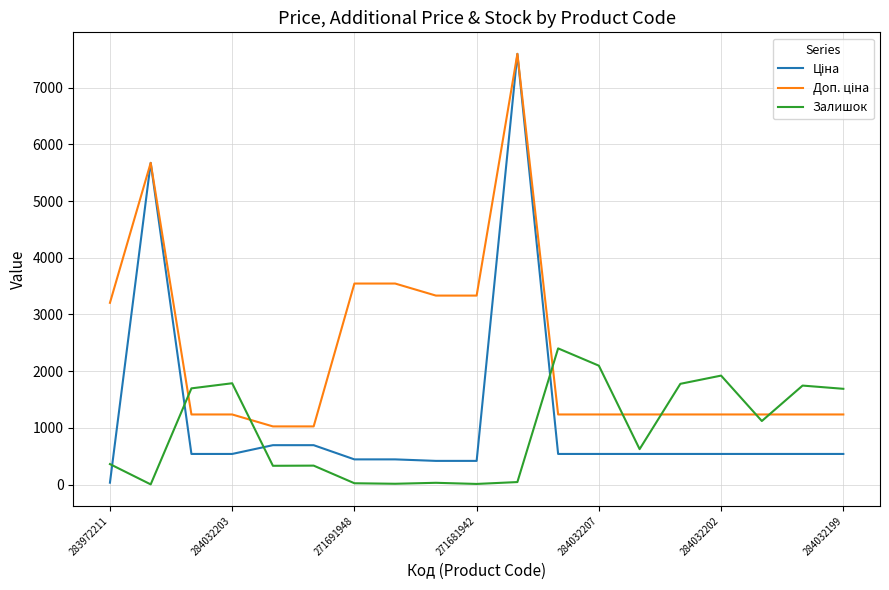

What is the greatest value displayed?

7596.5